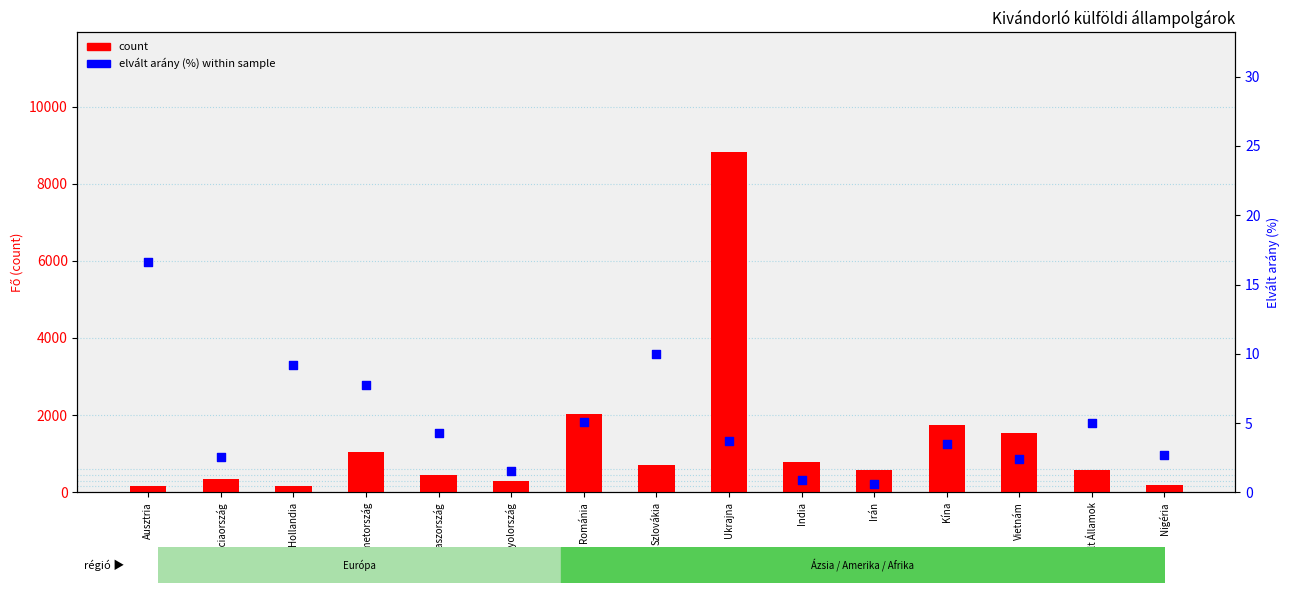

Which series contains the highest Y value?

count